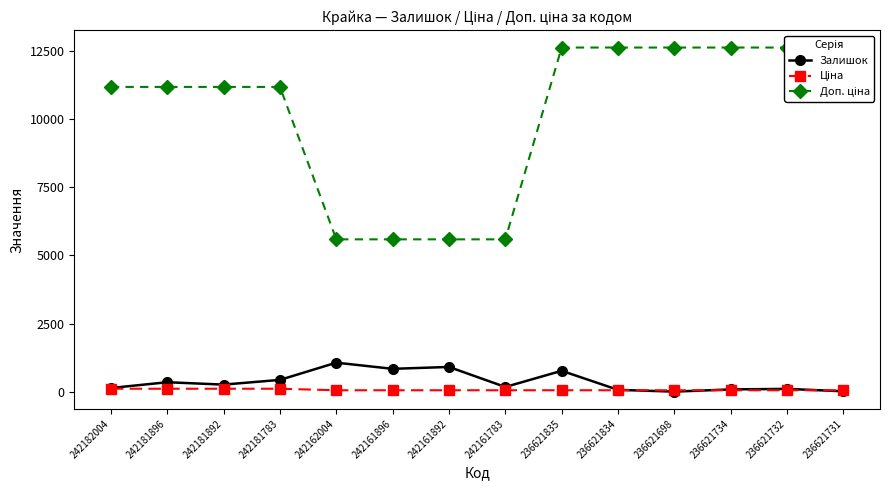

List the labels in order of Ціна value, smallest first.

242162004, 242161896, 242161892, 242161783, 236621835, 236621834, 236621698, 236621734, 236621732, 236621731, 242182004, 242181896, 242181892, 242181783